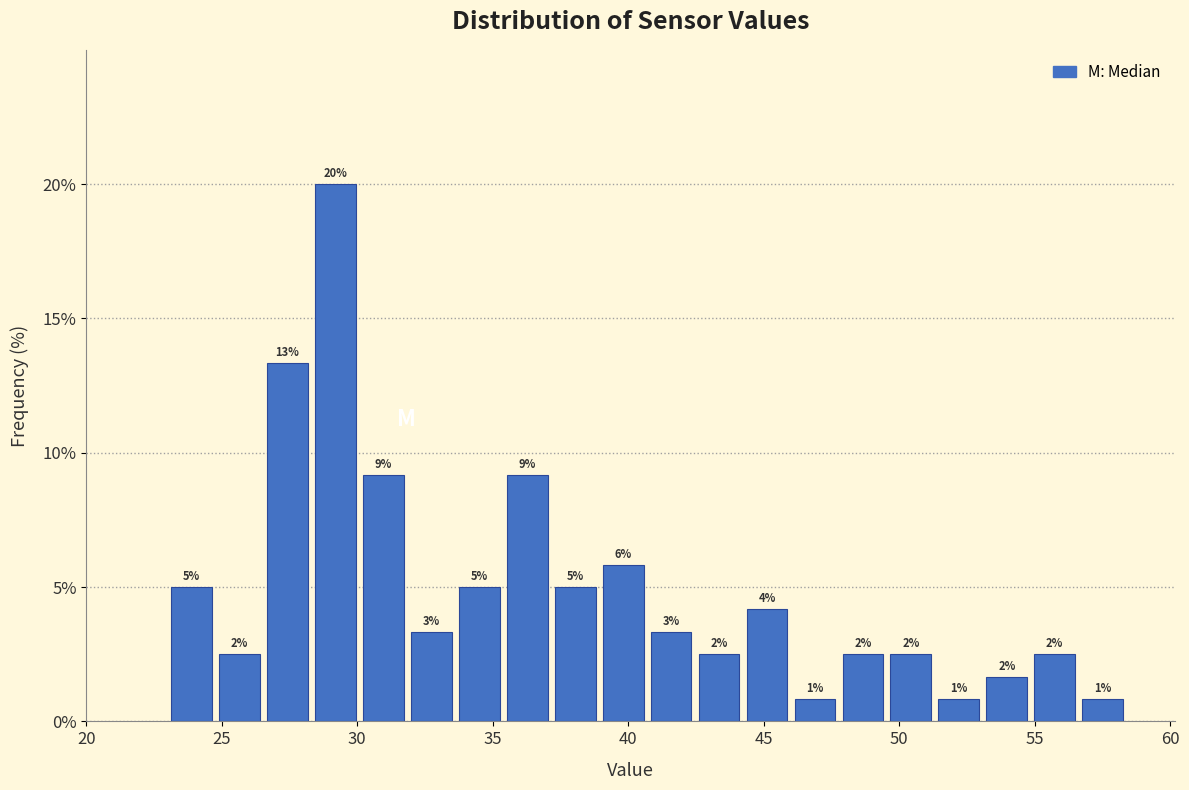

Around what value on the x-axis is the tallest bar? Give the approximate position of its centre, as read against the axis.

29.0